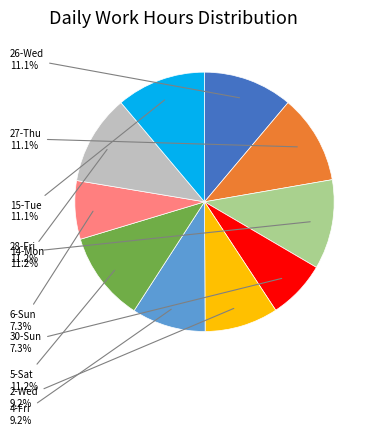

Is there a majority slice in this chart?

No